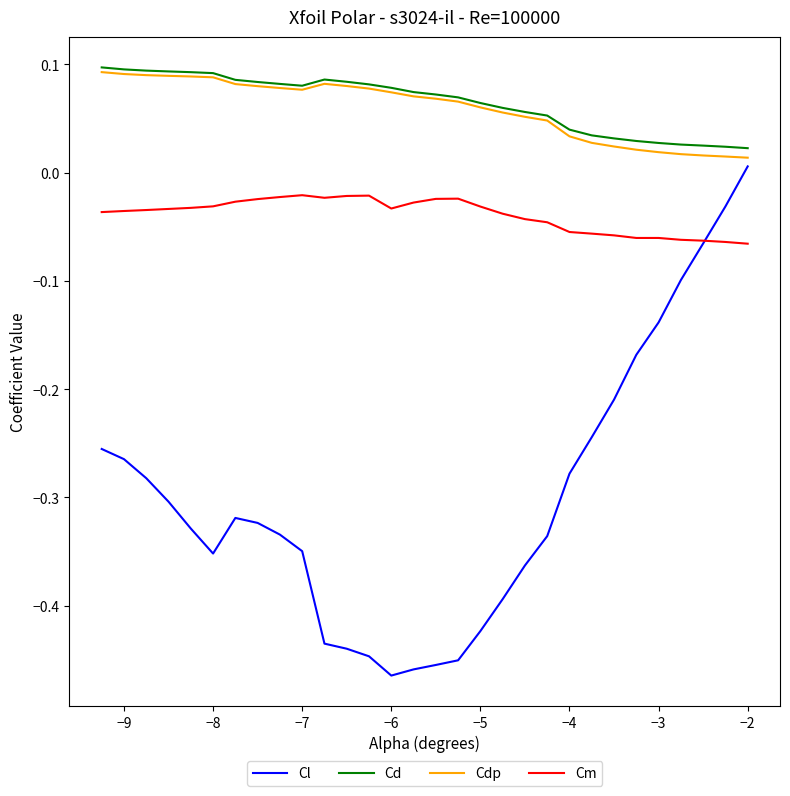

Which series has the widest spread of values?

Cl